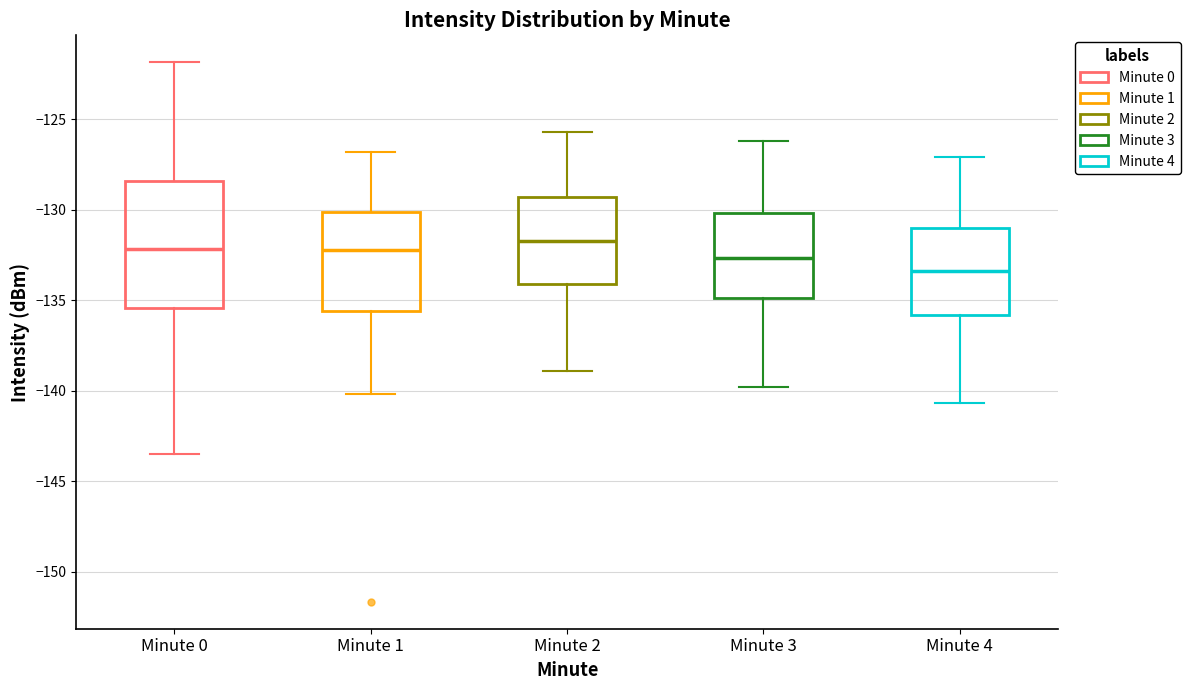

Reading left to right, read every box against the y-axis: the position of its median line, the range the box covers, and the ends of its whiskers. The values are not printed on the chart, so give them approximately, as read against the axis.

Minute 0: median -132.0, box -135.5 to -128.5, whiskers -143.5 to -122.0
Minute 1: median -132.0, box -135.5 to -130.0, whiskers -140.0 to -127.0
Minute 2: median -131.5, box -134.0 to -129.5, whiskers -139.0 to -125.5
Minute 3: median -132.5, box -135.0 to -130.0, whiskers -140.0 to -126.0
Minute 4: median -133.5, box -136.0 to -131.0, whiskers -140.5 to -127.0